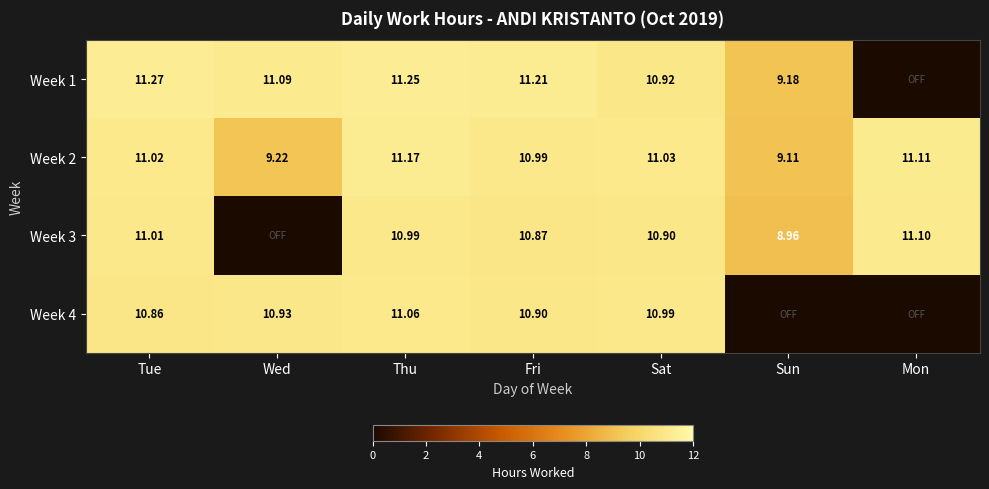

At which label does Week 2 reach its minimum?

Sun